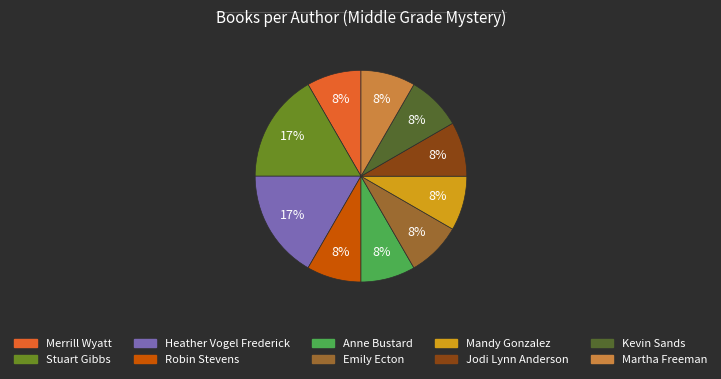

Does Martha Freeman represent more than half of the total?

No